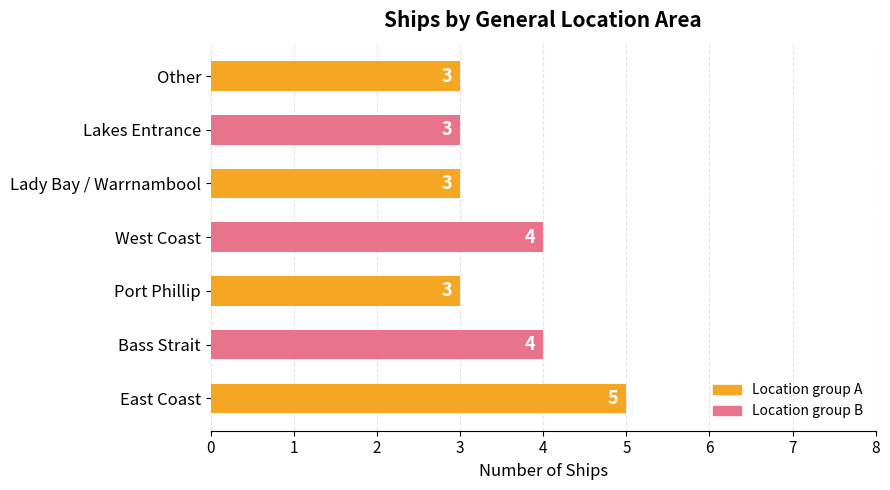

Count the values in the range 3 to 4.

6